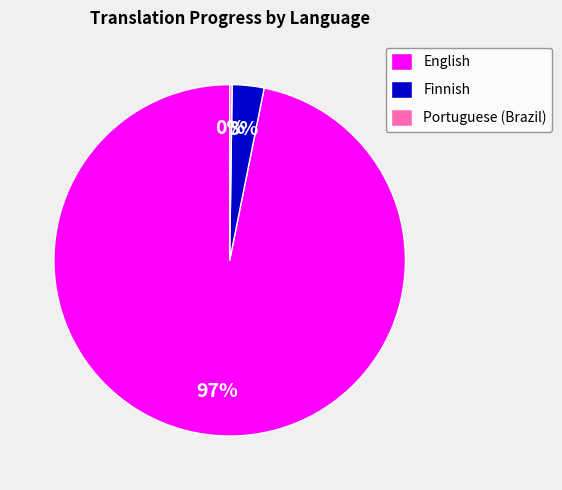

Which has a higher value, English or Finnish?

English